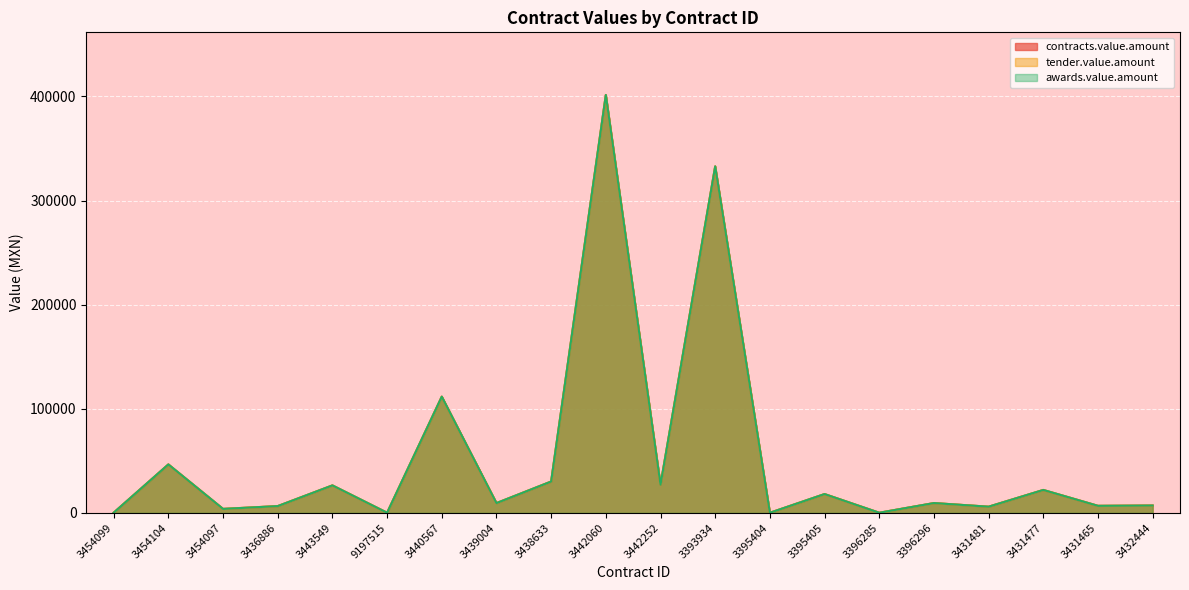

In contracts.value.amount, how many points are lower than both neighbors (excluding endpoints)?

8